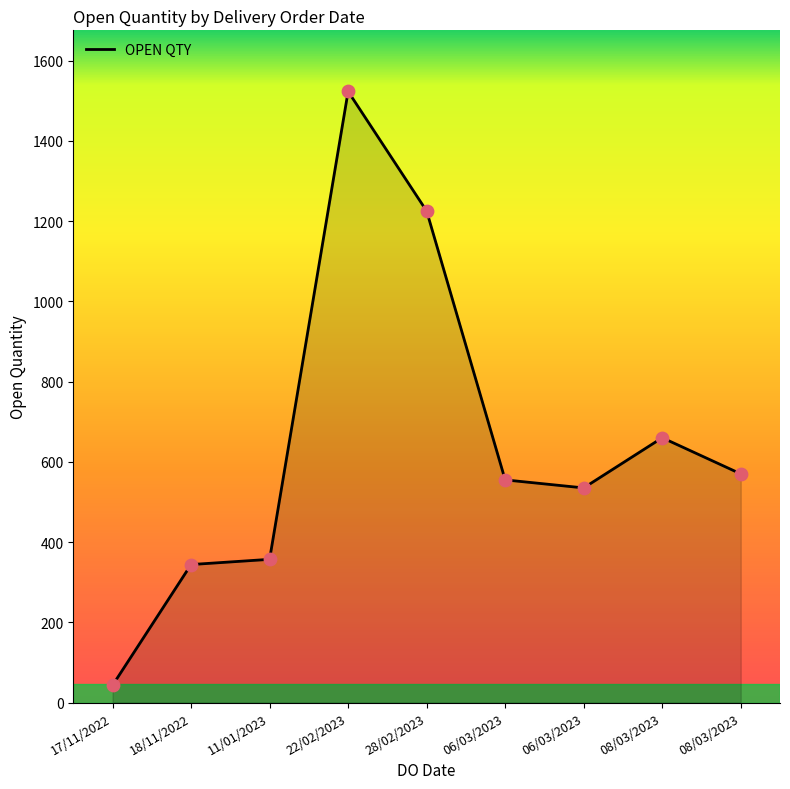

How many lines are shown in the chart?

1